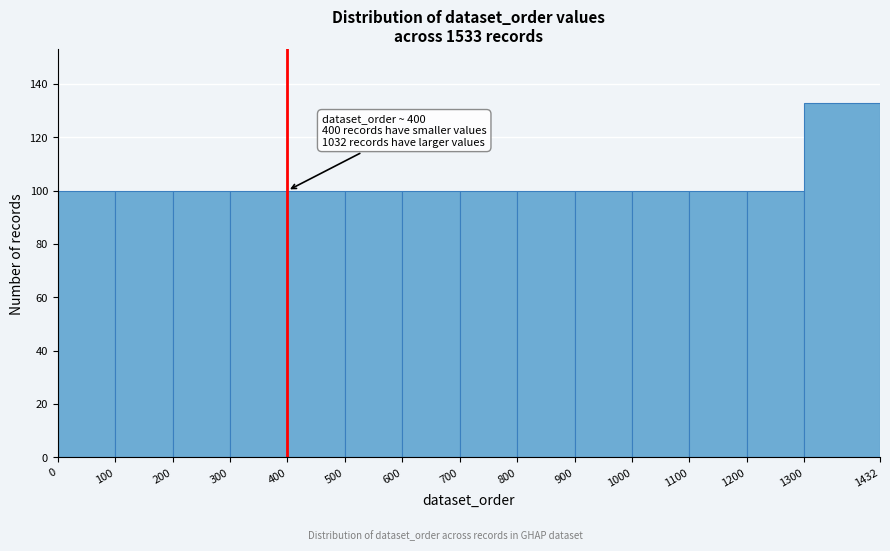

Which range on the x-axis has the tallest bar?

1300 to 1432